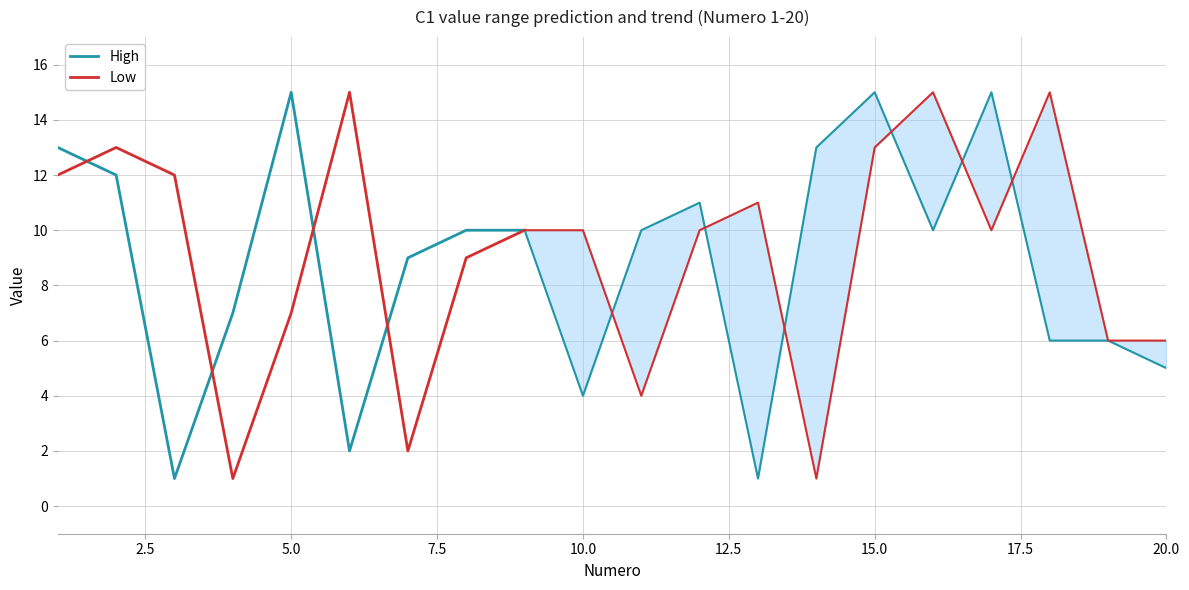

List the series in order of their overall mean, highest first.

Low, High